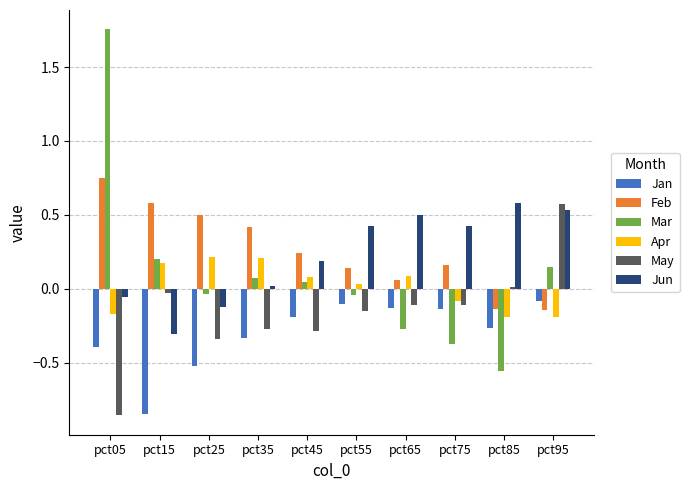

What is the difference between the maximum and minimum values in the Jan series?

0.8